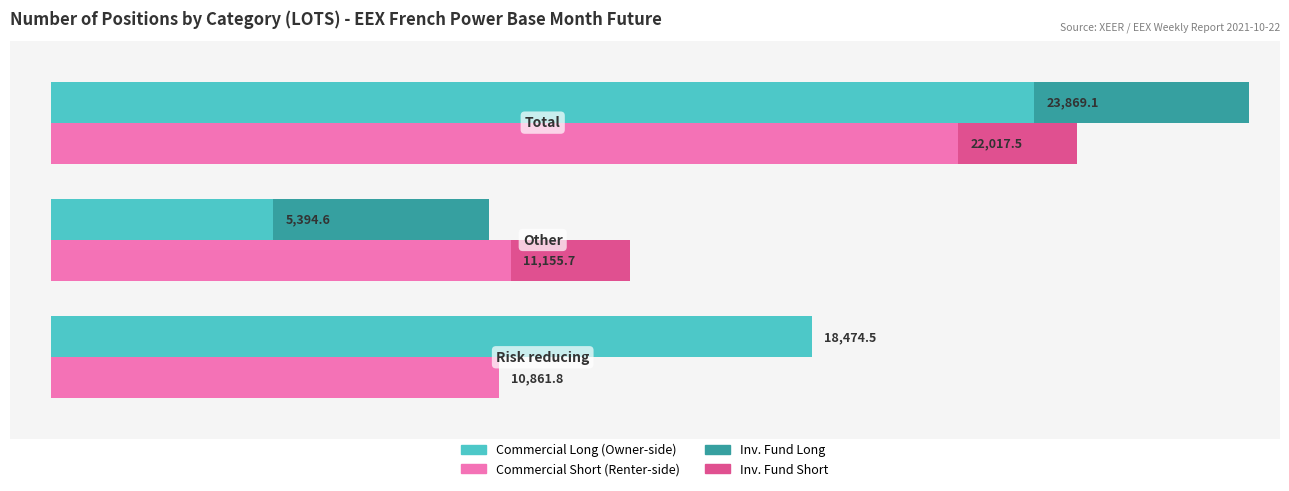

Which series has the largest total across all categories?

Commercial Long